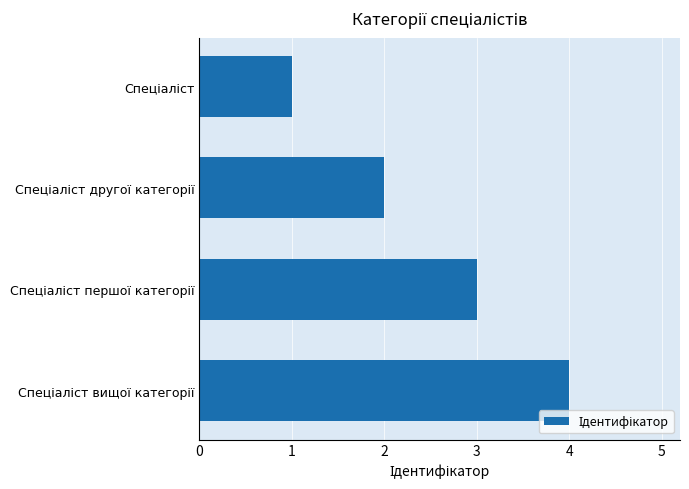

How many bars are there in total?

4